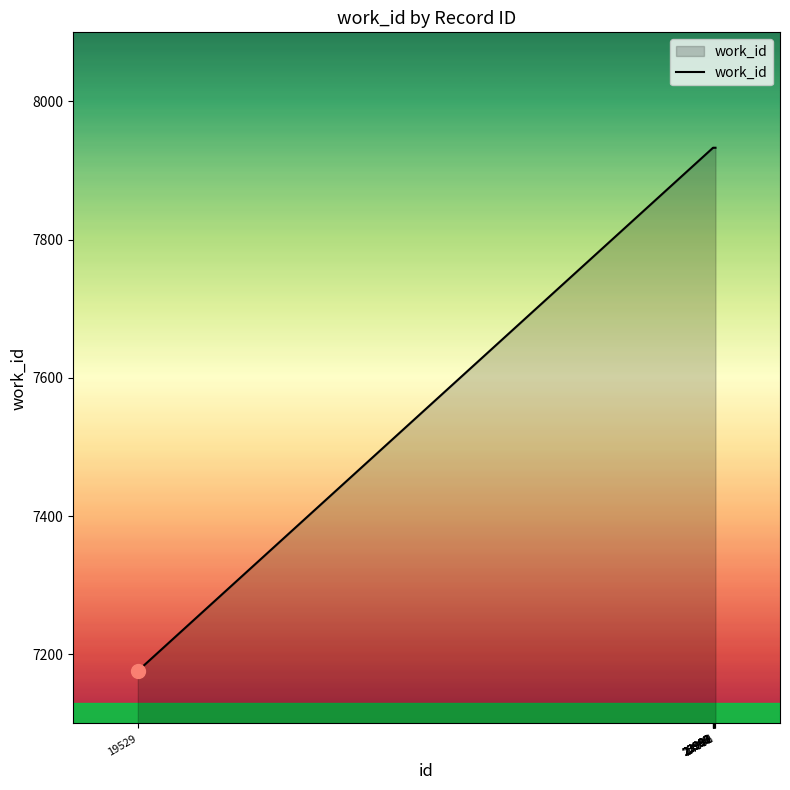

The chart shows a value of 7933 at 23997. True or false?

True